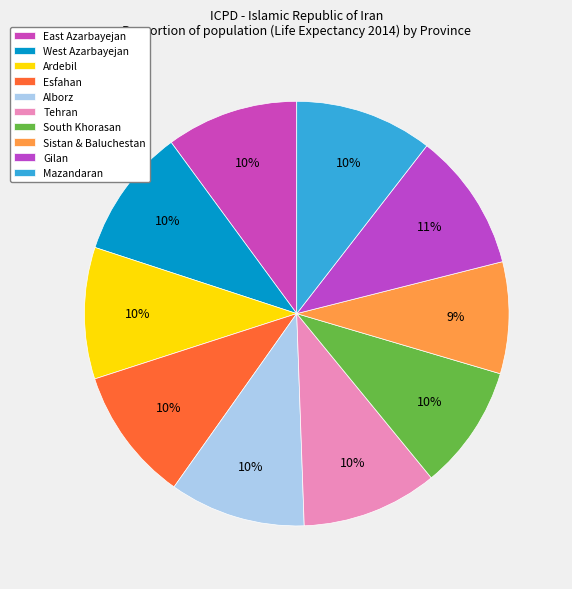

How many slices are in this pie chart?

10